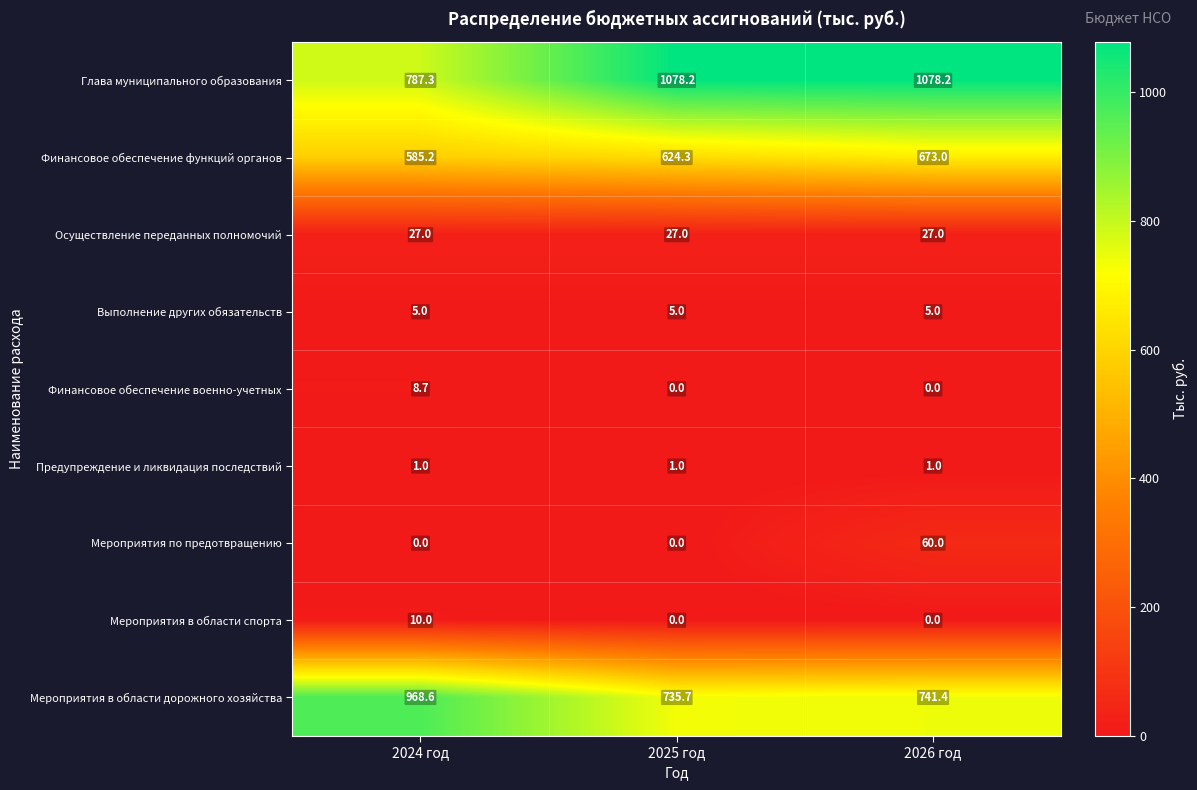

Reading right to left, extract all data points from this chart.

Глава муниципального образования: 2026 год=1078.2	2025 год=1078.2	2024 год=787.3
Финансовое обеспечение функций органов: 2026 год=673.0	2025 год=624.3	2024 год=585.2
Осуществление переданных полномочий: 2026 год=27.0	2025 год=27.0	2024 год=27.0
Выполнение других обязательств: 2026 год=5.0	2025 год=5.0	2024 год=5.0
Финансовое обеспечение военно-учетных: 2026 год=0.0	2025 год=0.0	2024 год=8.7
Предупреждение и ликвидация последствий: 2026 год=1.0	2025 год=1.0	2024 год=1.0
Мероприятия по предотвращению: 2026 год=60.0	2025 год=0.0	2024 год=0.0
Мероприятия в области спорта: 2026 год=0.0	2025 год=0.0	2024 год=10.0
Мероприятия в области дорожного хозяйства: 2026 год=741.4	2025 год=735.7	2024 год=968.6